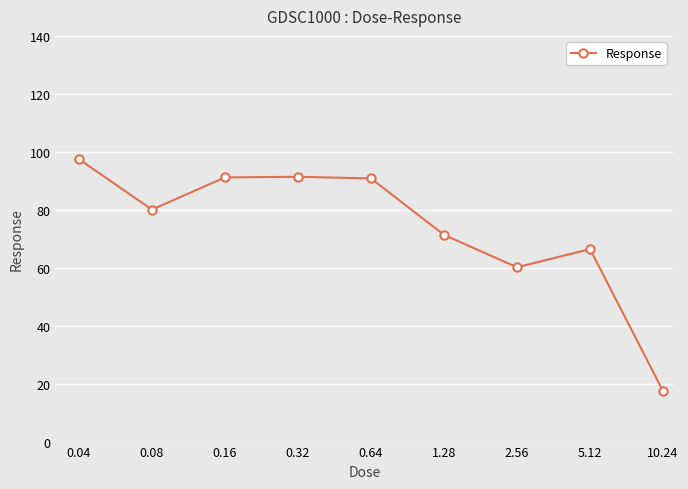

What is the value of the 9th point from the left?

17.4